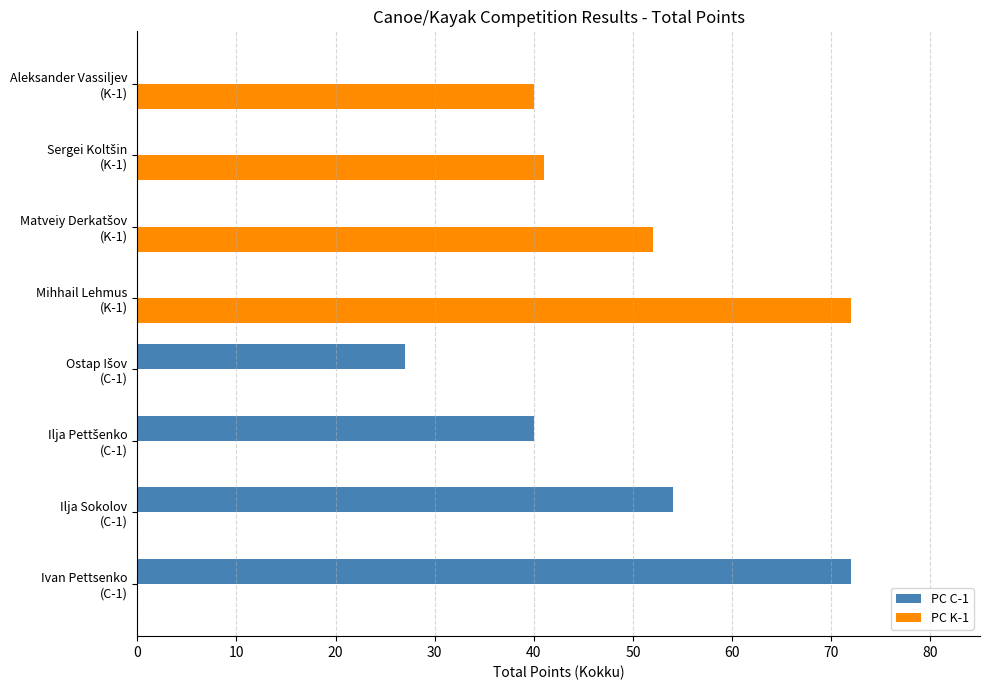

What is the maximum value shown in the chart?

72